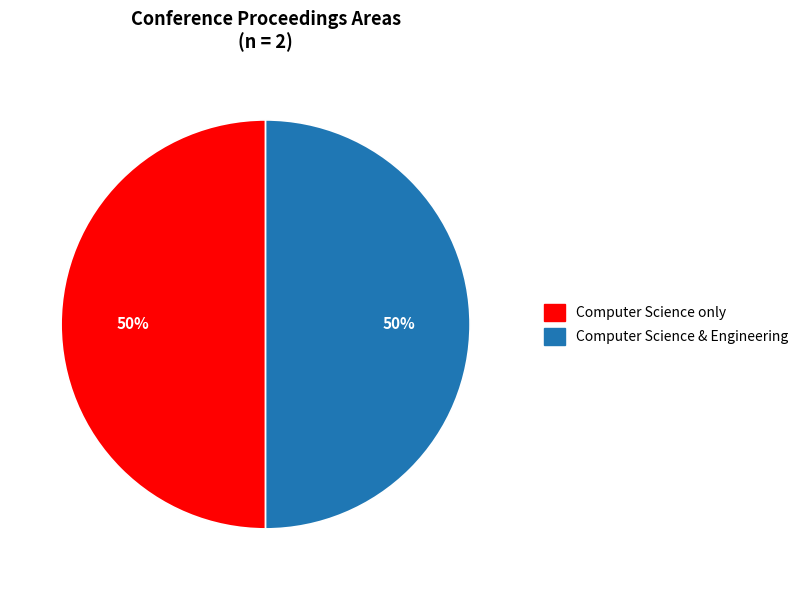

Is the sum of Computer Science only and Computer Science & Engineering greater than half?

Yes